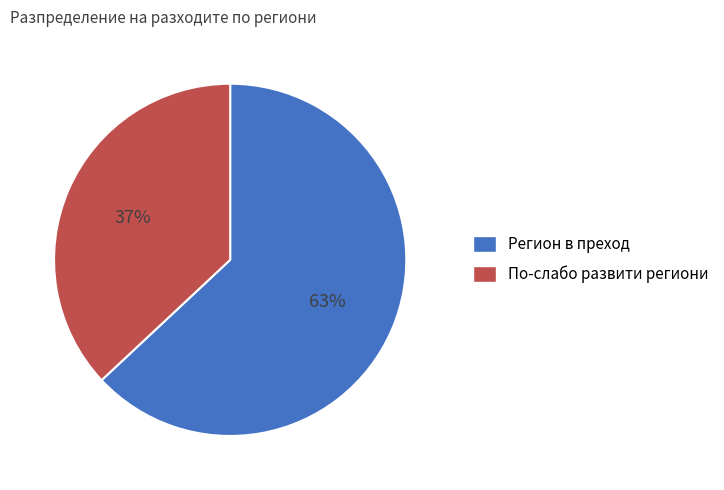

What is the majority slice?

Регион в преход